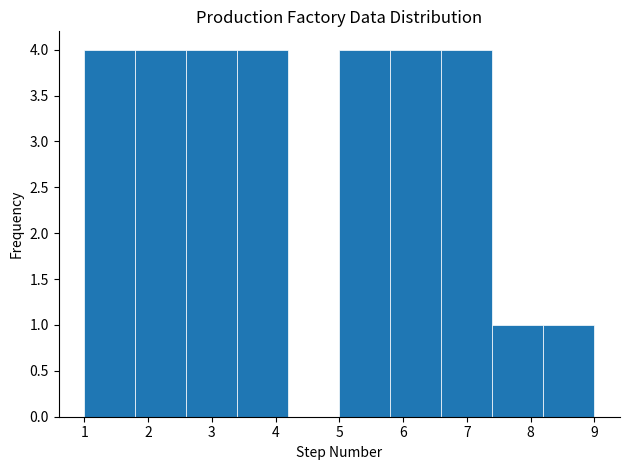

Reading left to right, list every bar in this chart as the range it spans on the x-axis followed by its height. The values are not printed on the chart, so give them approximately, as read against the axis.

1.0 to 1.8: 4
1.8 to 2.6: 4
2.6 to 3.4: 4
3.4 to 4.2: 4
4.2 to 5.0: 0
5.0 to 5.8: 4
5.8 to 6.6: 4
6.6 to 7.4: 4
7.4 to 8.2: 1
8.2 to 9.0: 1